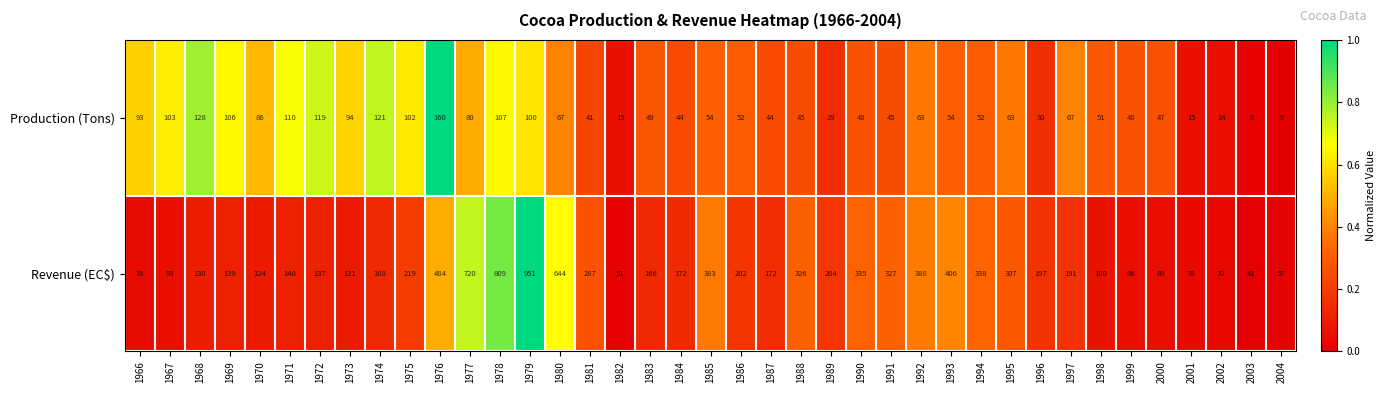

What is the difference between the maximum and minimum values in the Production (Tons) series?

154